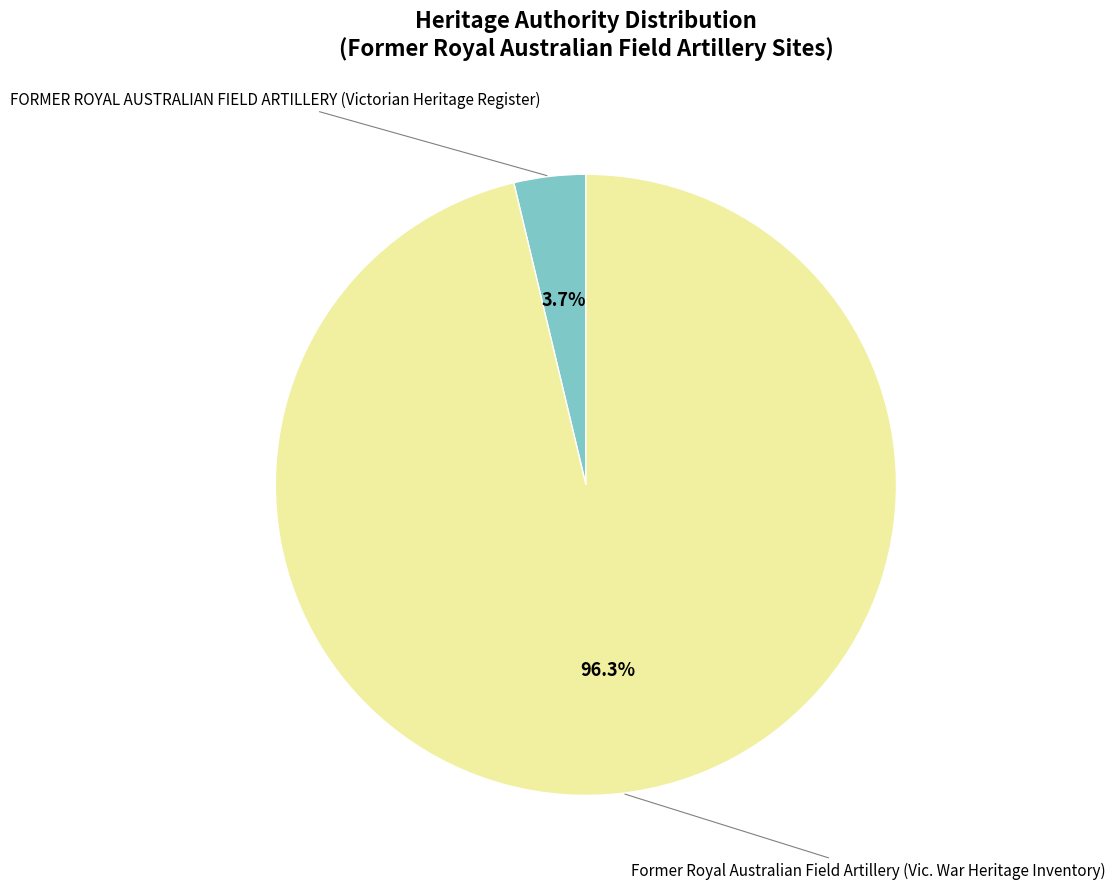

Does any single category account for the majority?

Yes